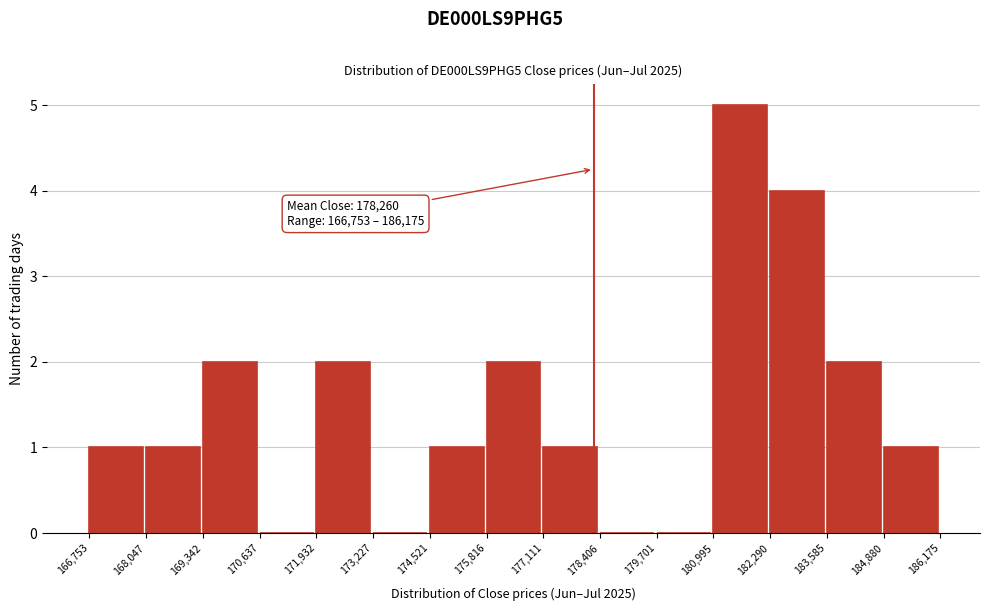

Over which range of the x-axis is the bar tallest?

180,995 to 182,290